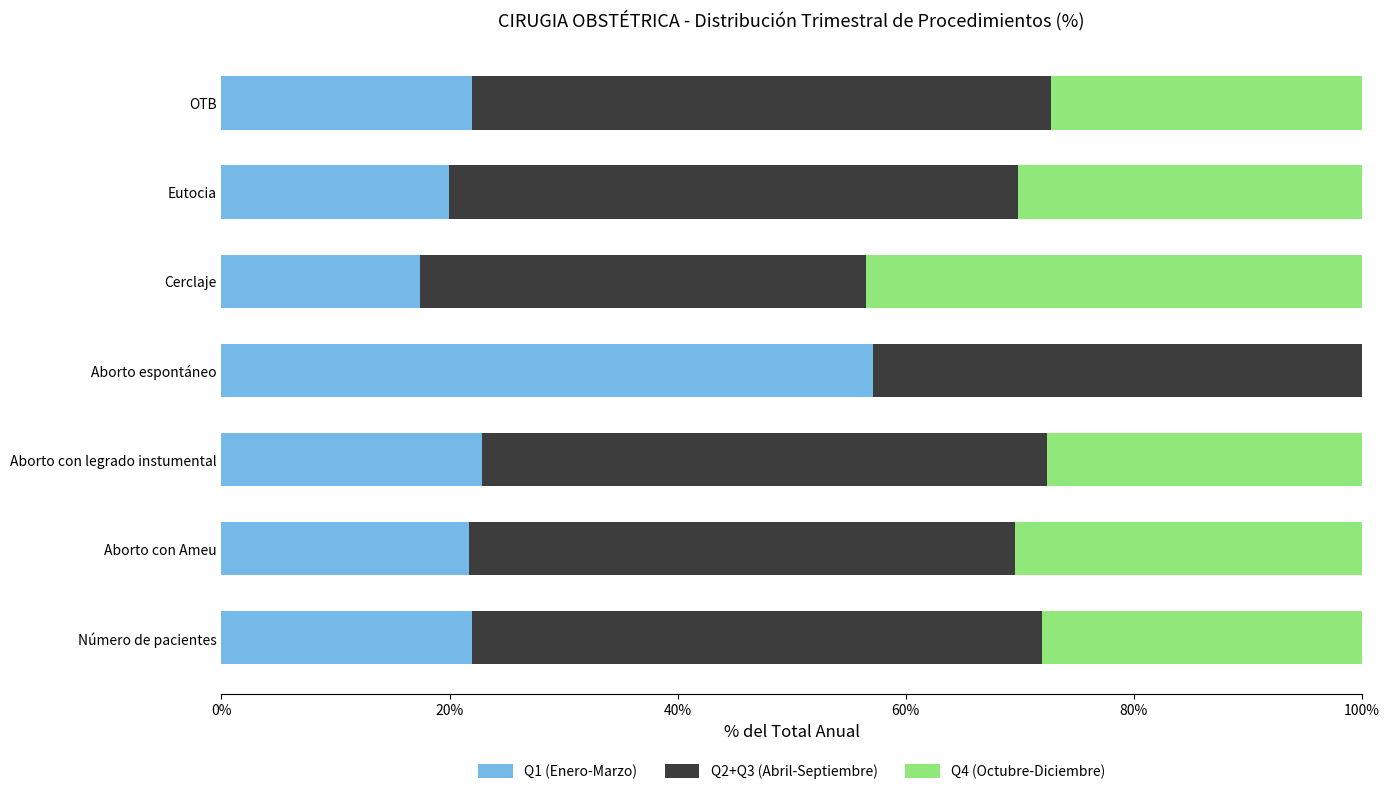

What is the total value across all series at Cerclaje?

100.0